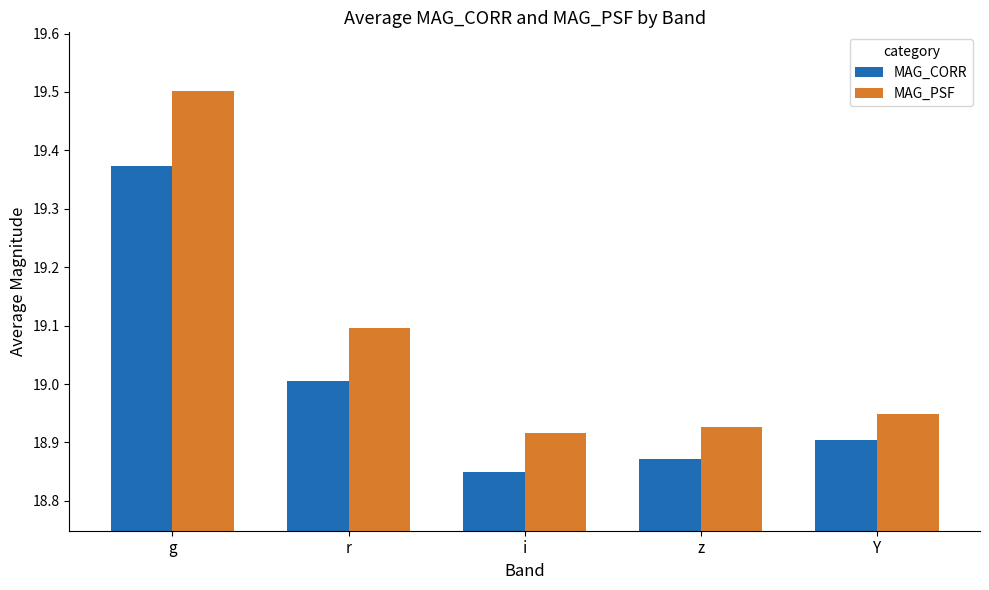

True or false: MAG_CORR has a value of 18.9 at z.

True